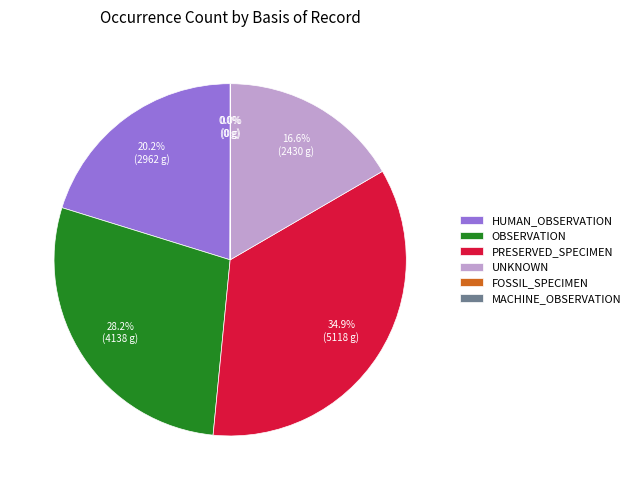

To the nearest percent, what percentage of the pie is OBSERVATION?

28%